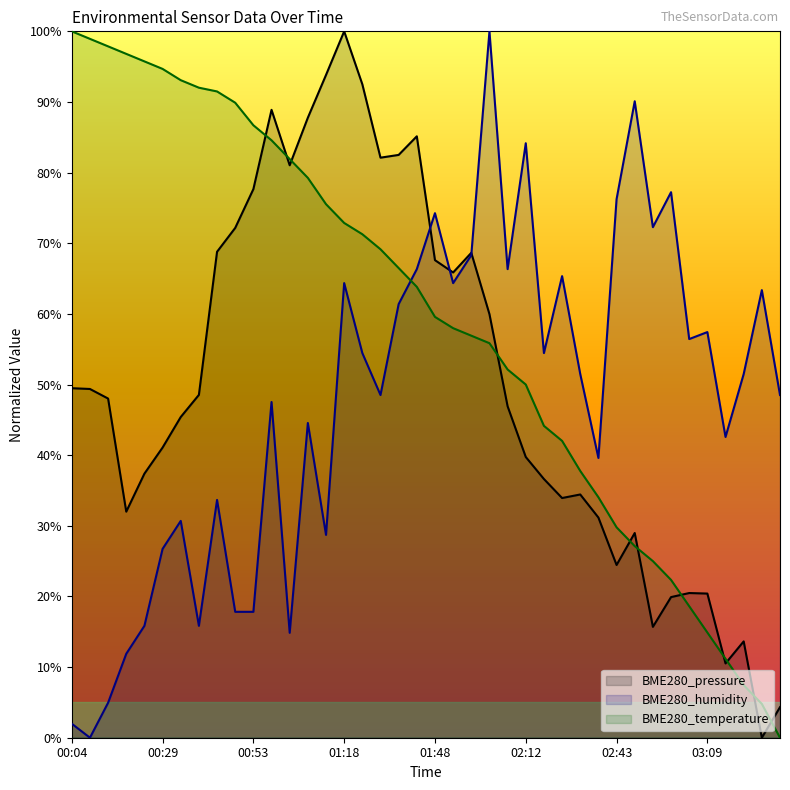

At how many categories does at least one series exceed 35?

40